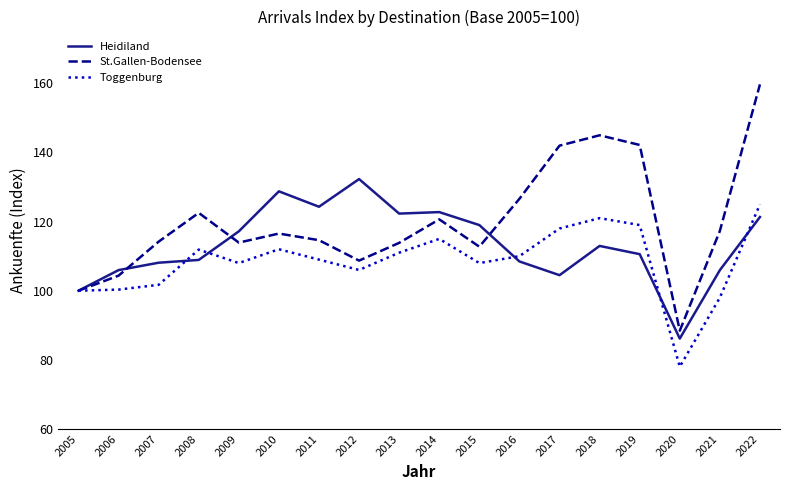

Between 2006 and 2012, which series saw the biggest shift?

Heidiland